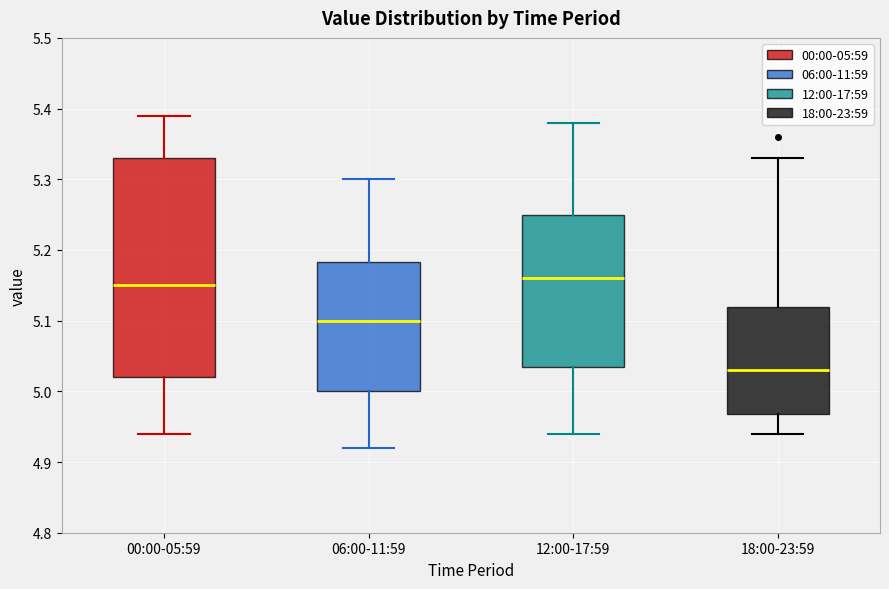

Reading left to right, read every box against the y-axis: the position of its median line, the range the box covers, and the ends of its whiskers. The values are not printed on the chart, so give them approximately, as read against the axis.

00:00-05:59: median 5.15, box 5.02 to 5.33, whiskers 4.94 to 5.39
06:00-11:59: median 5.10, box 5.00 to 5.18, whiskers 4.92 to 5.30
12:00-17:59: median 5.16, box 5.04 to 5.25, whiskers 4.94 to 5.38
18:00-23:59: median 5.03, box 4.97 to 5.12, whiskers 4.94 to 5.33